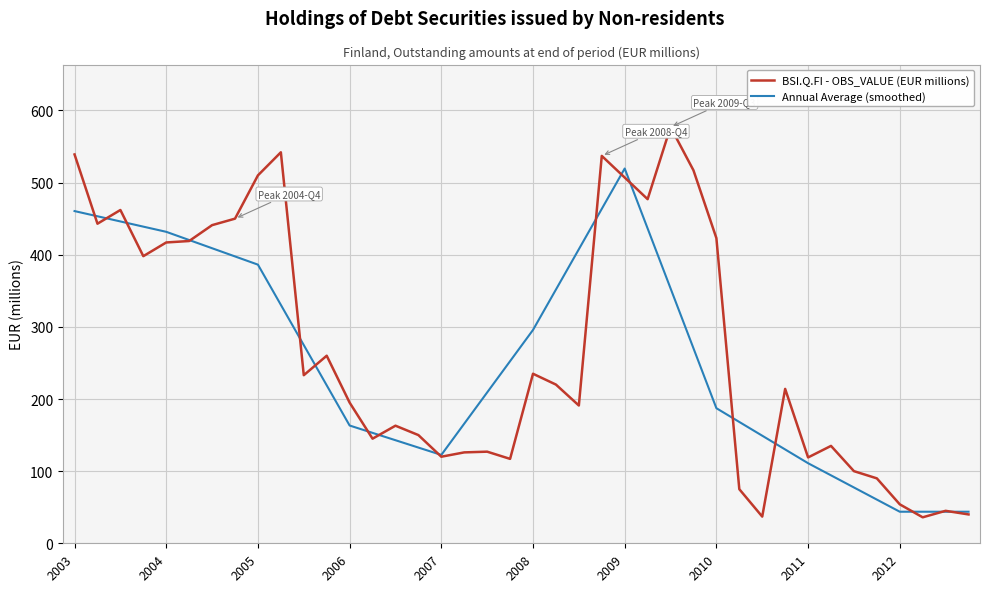

What is the smallest value displayed?

36.0